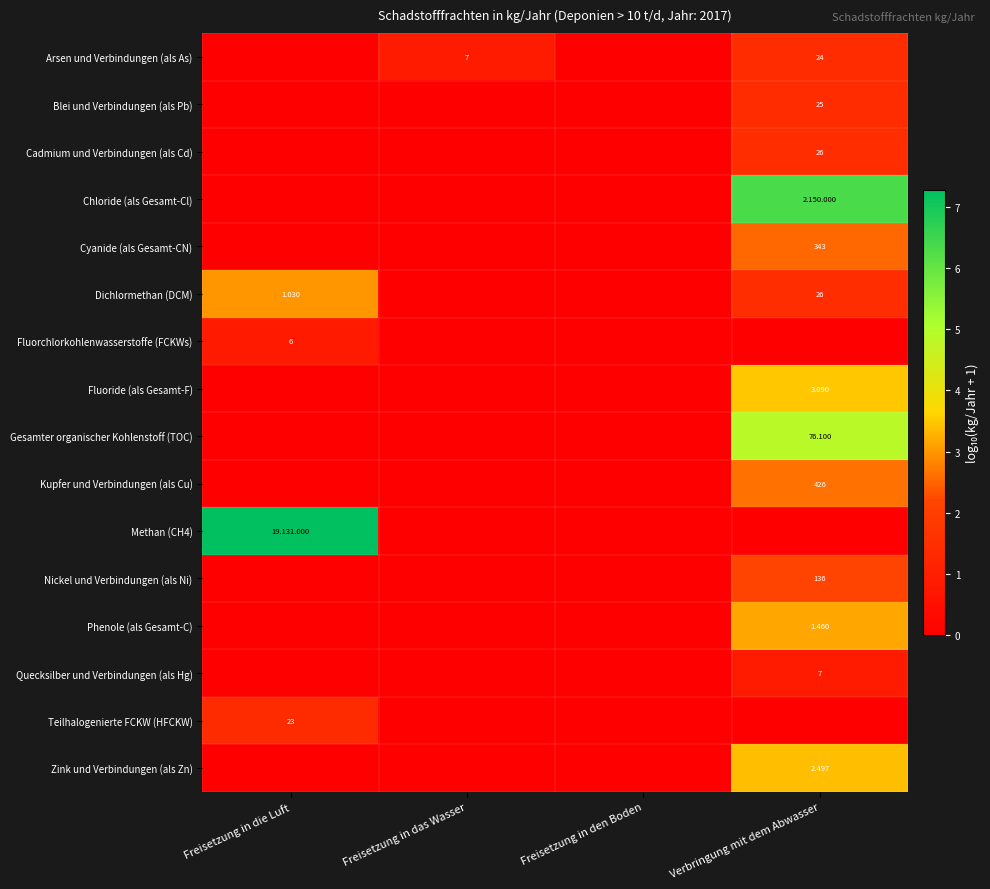

Which category has the lowest value in the Cadmium und Verbindungen (als Cd) series?

Freisetzung in die Luft